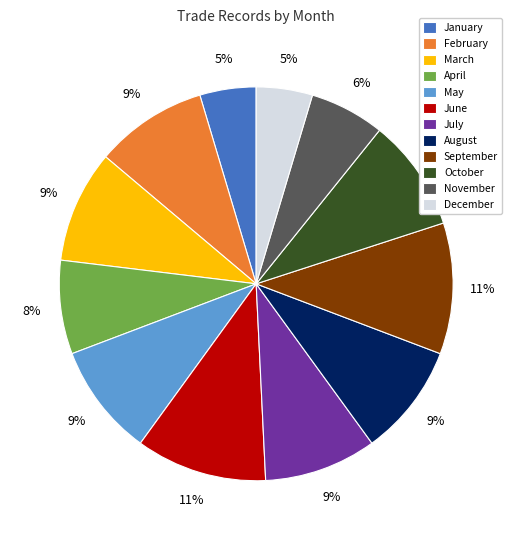

Combined, do March and January account for over 50%?

No